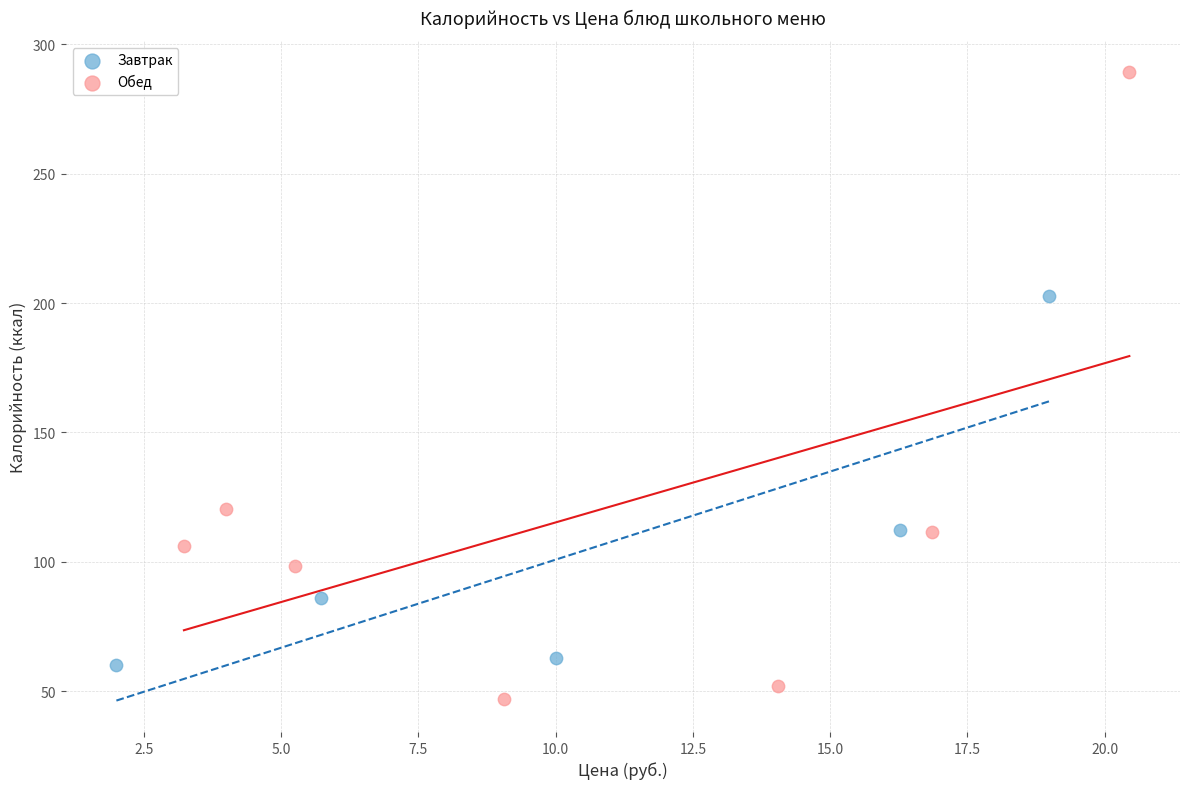

Which series contains the lowest Y value?

Обед